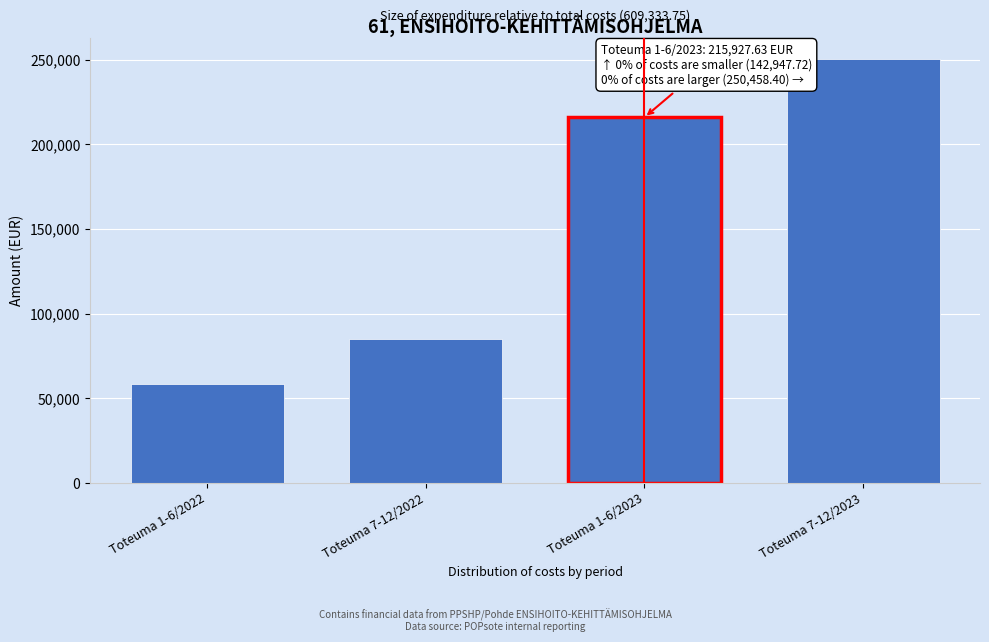

Reading left to right, what are all the values shown in this chart?

Toteuma 1-6/2022=58206.8	Toteuma 7-12/2022=84740.9	Toteuma 1-6/2023=215927.6	Toteuma 7-12/2023=250458.4